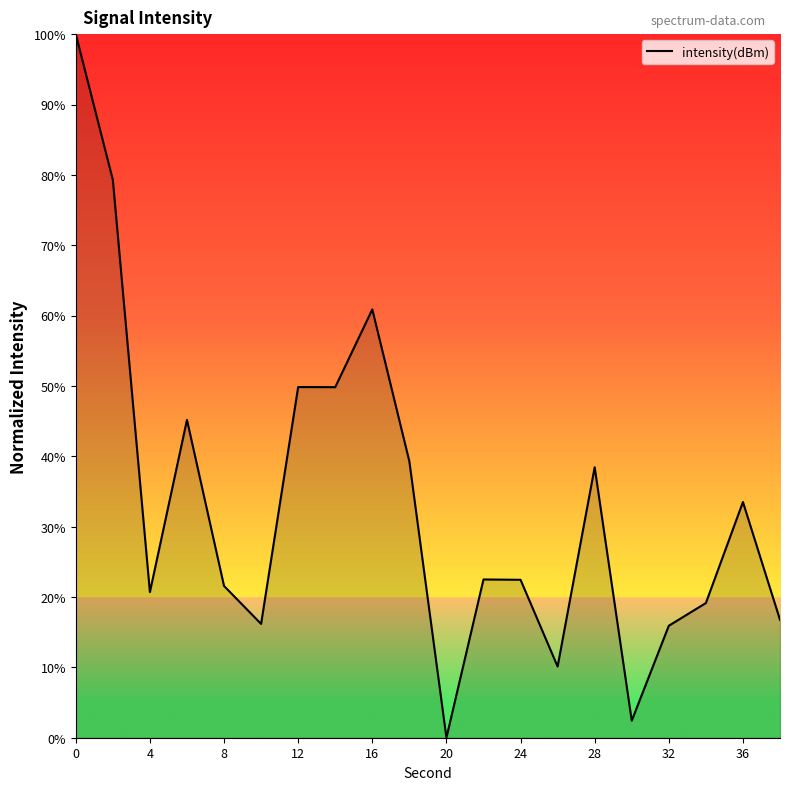

What is the difference between the maximum and minimum values?

100.0